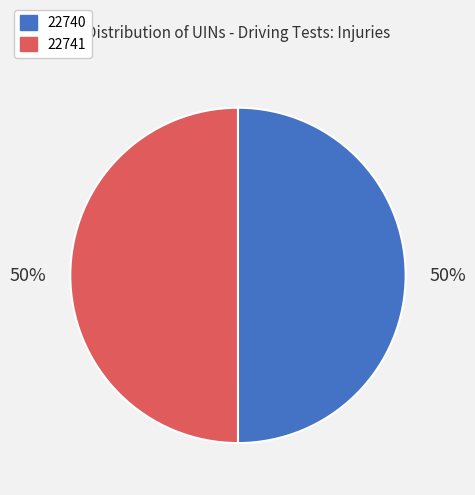

Do 22740 and 22741 together represent more than half of the pie?

Yes